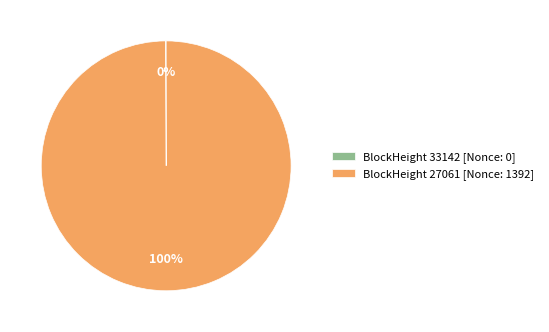

To the nearest percent, what is the difference between the largest and smallest slice percentages?

100%